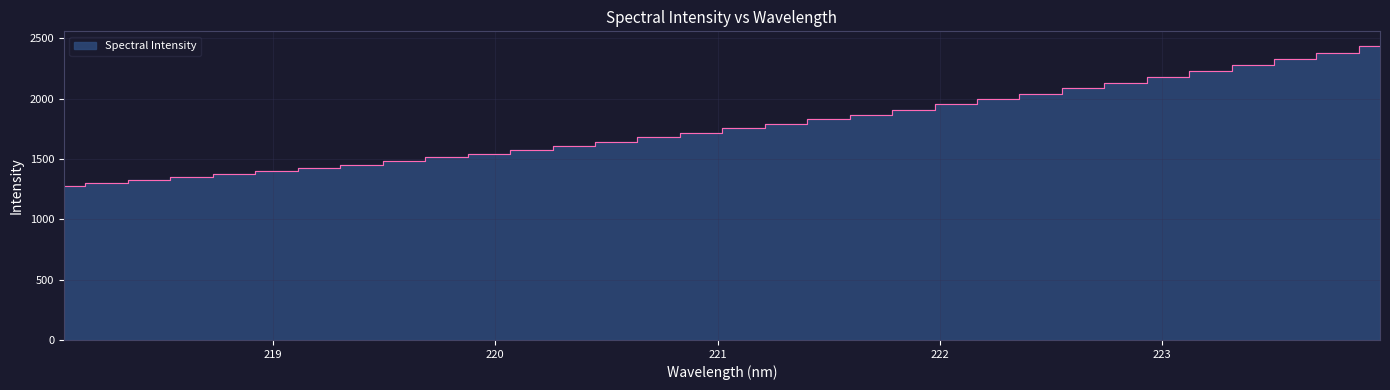

Is it true that the value at 220.1623 is 2340.2?

False